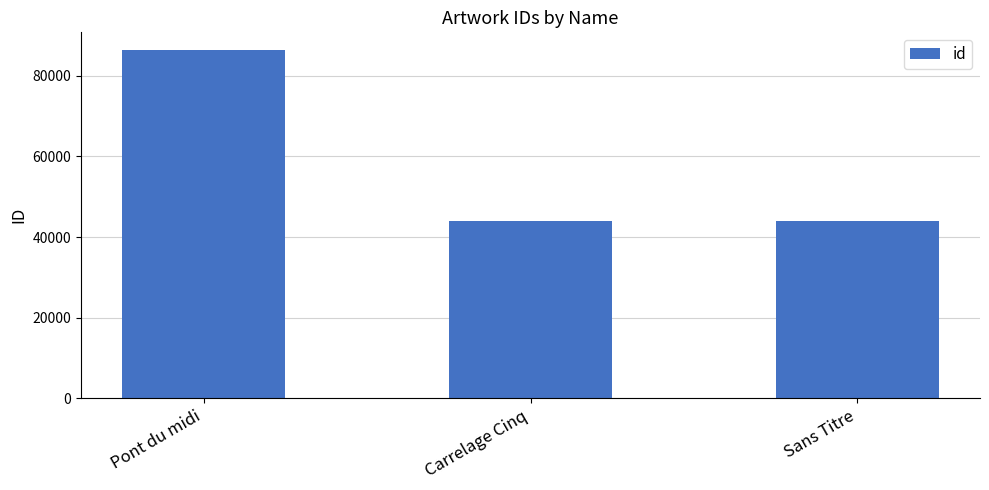

What is the approximate value at Sans Titre?

44035